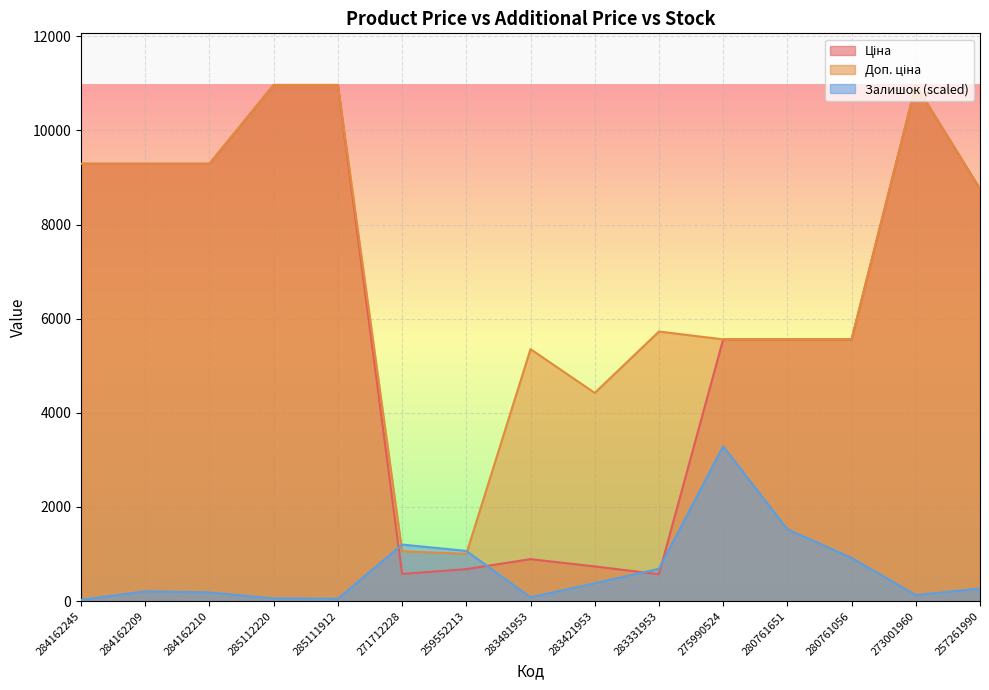

Where is Ціна nearest to the value 5768?

275990524